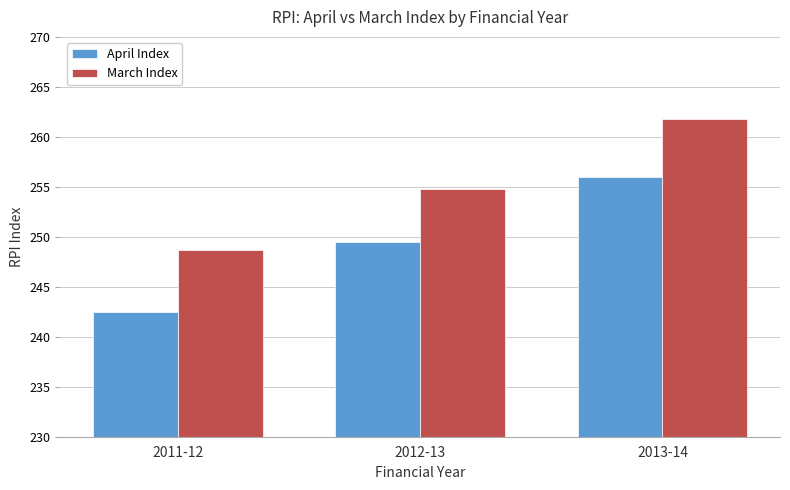

How many bars are there in each group?

2